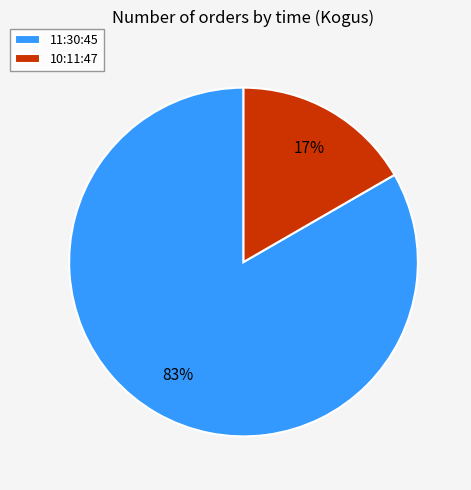

True or false: 11:30:45 accounts for 83% of the total.

True